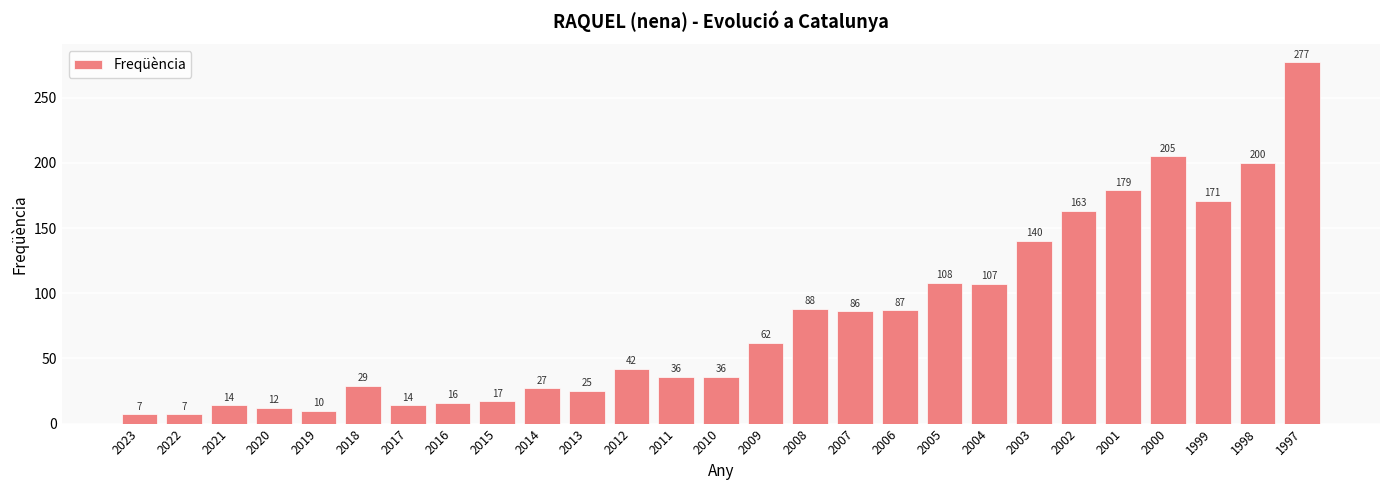

What is the average value?

80